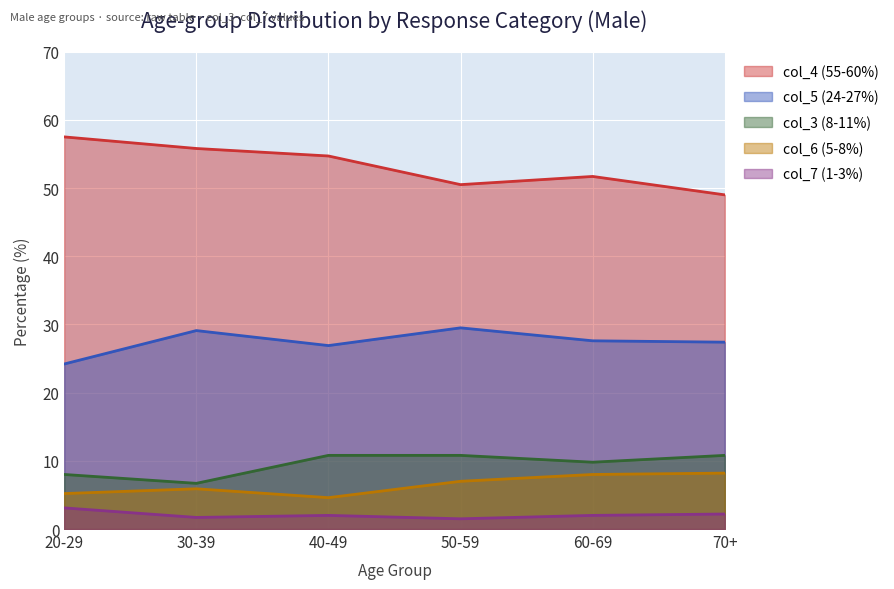

What is the maximum value for col_5 (24-27%)?

29.5